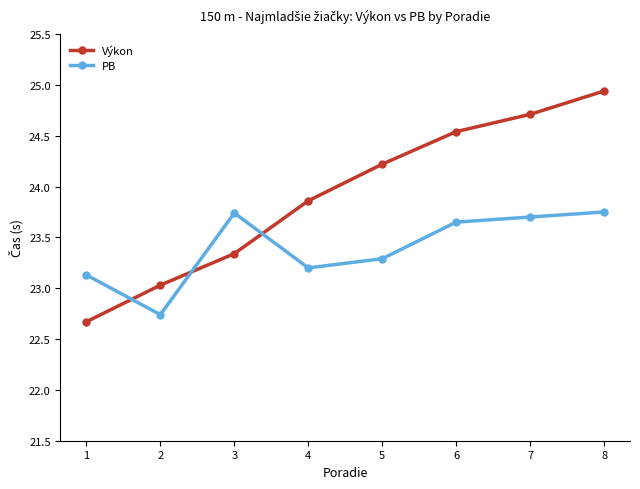

What is the sum of all Výkon values?

191.3